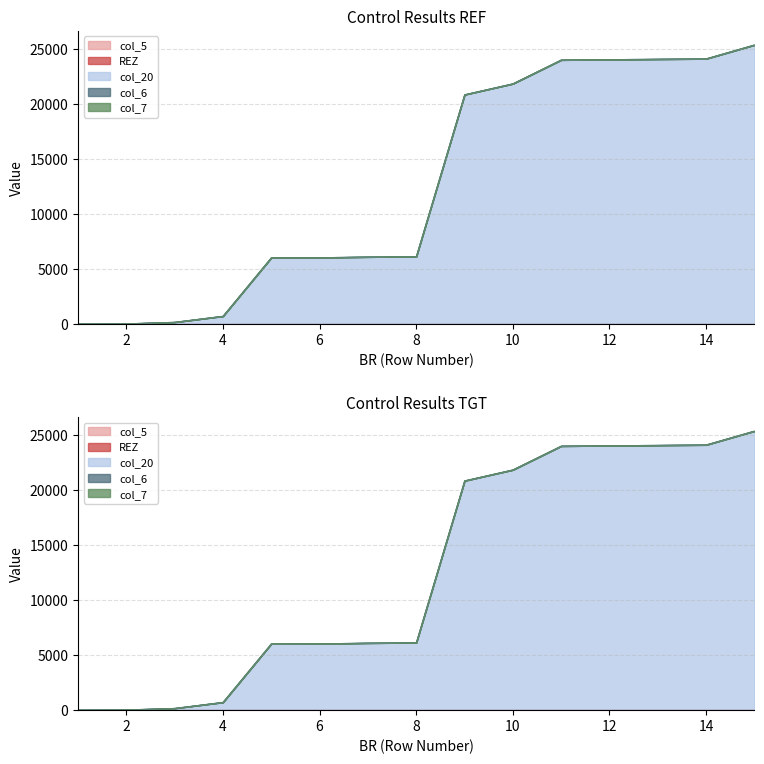

How many distinct data groups are displayed?

5